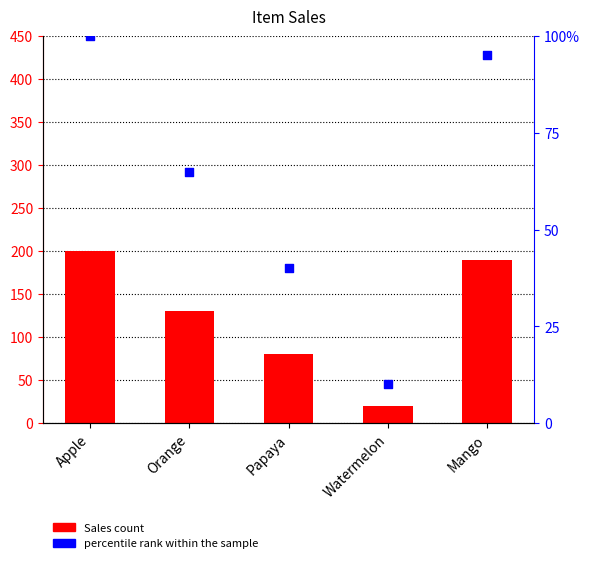

At which category is the sum across all series the highest?

Apple